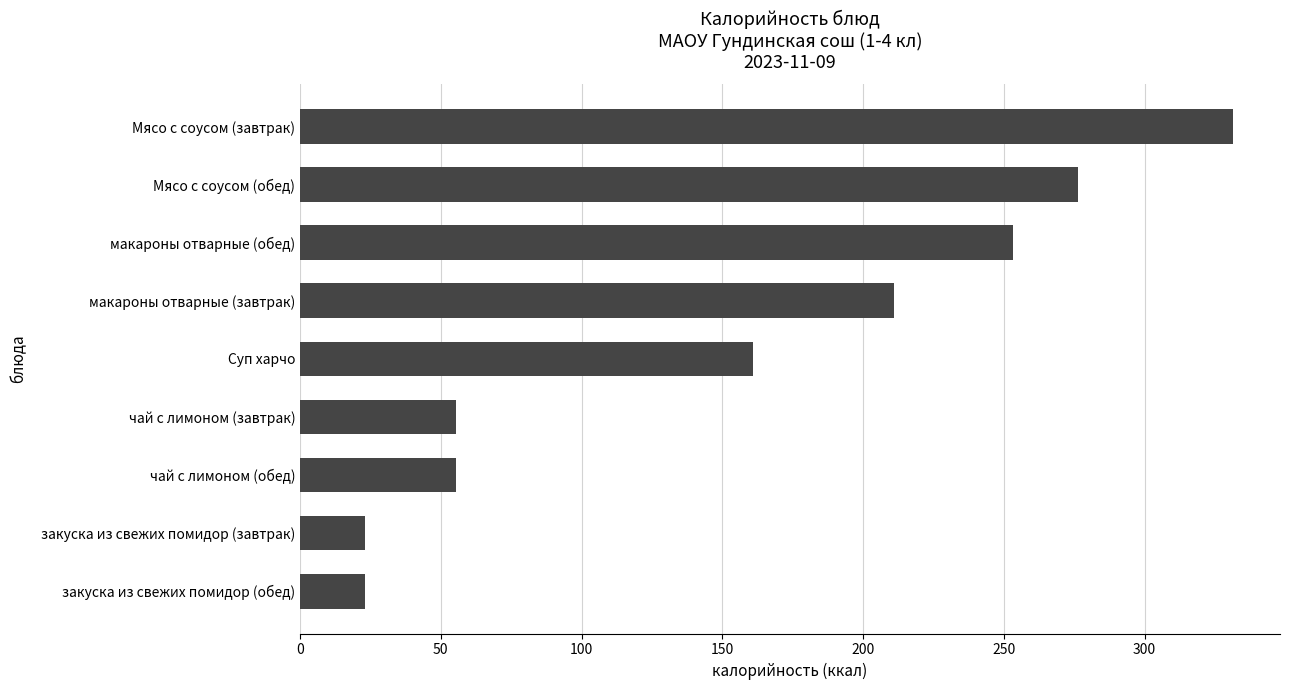

What is the label of the 6th bar from the top?

чай с лимоном (завтрак)